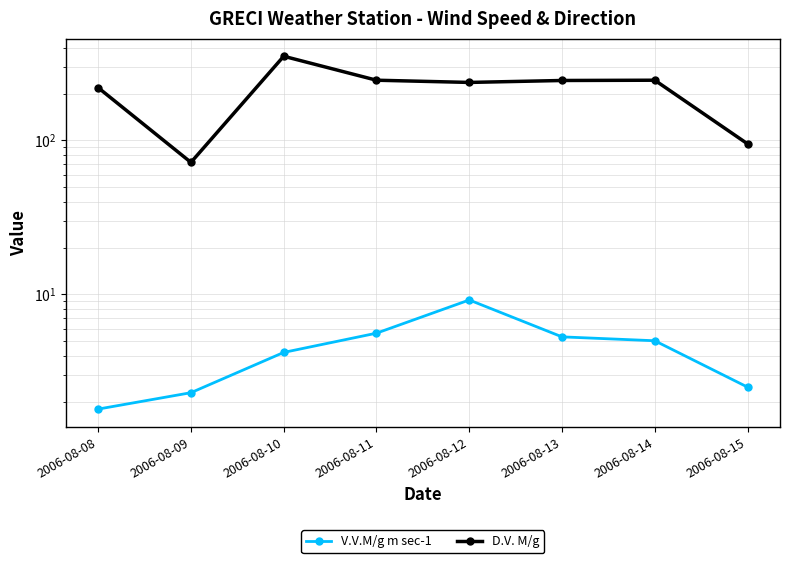

What value does the D.V. M/g series have at 2006-08-08?

220.0